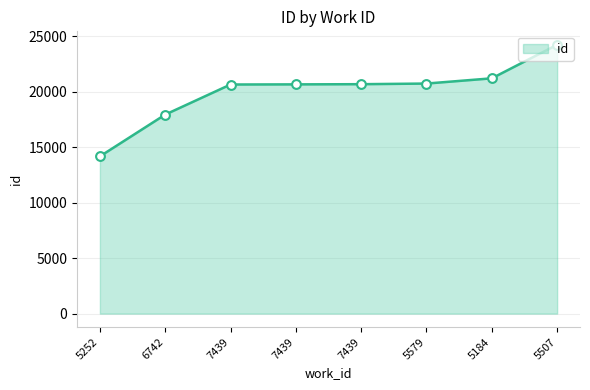

What is the ratio of the value at 6742 to the value at 5184?

0.8